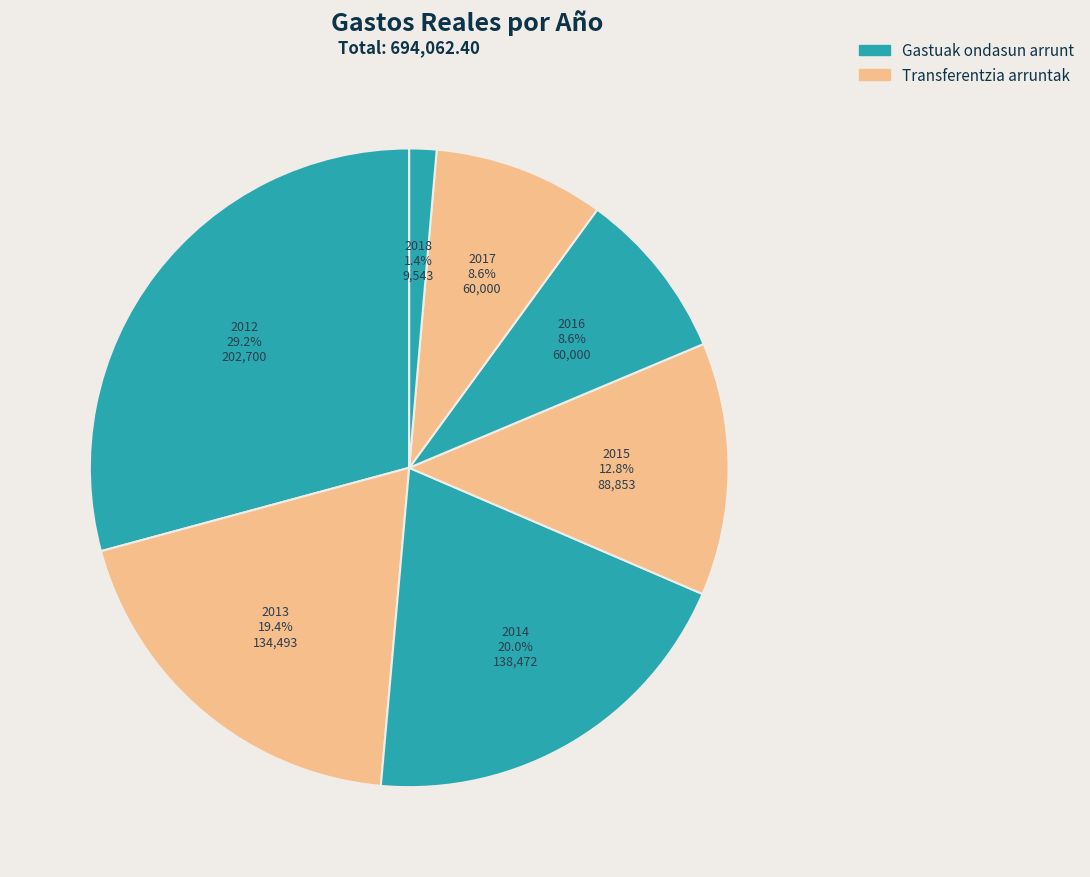

True or false: 2018 accounts for 9% of the total.

False